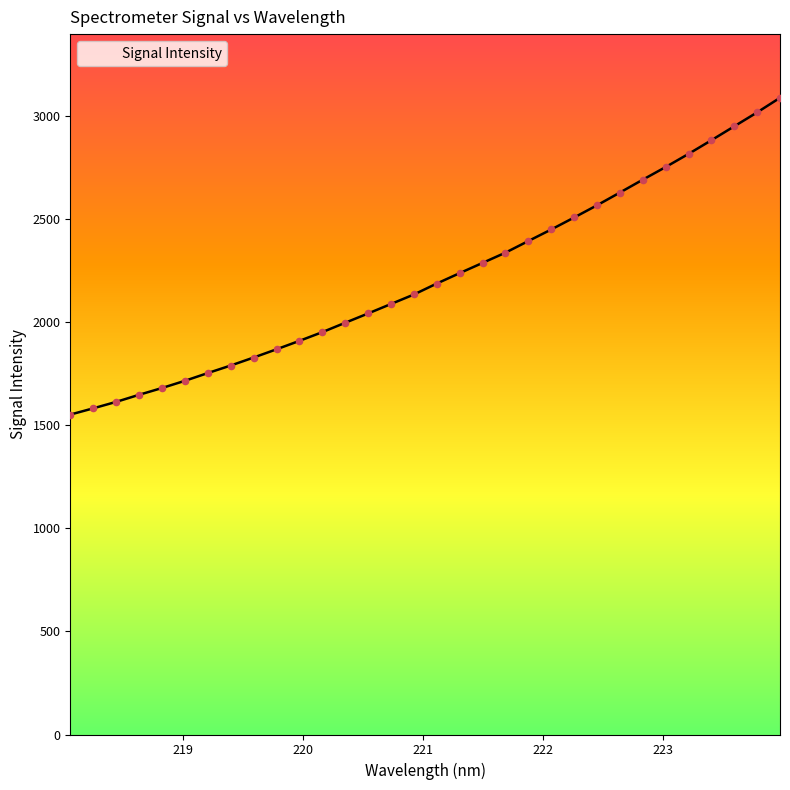

What is the difference between the maximum and minimum values?

1537.2